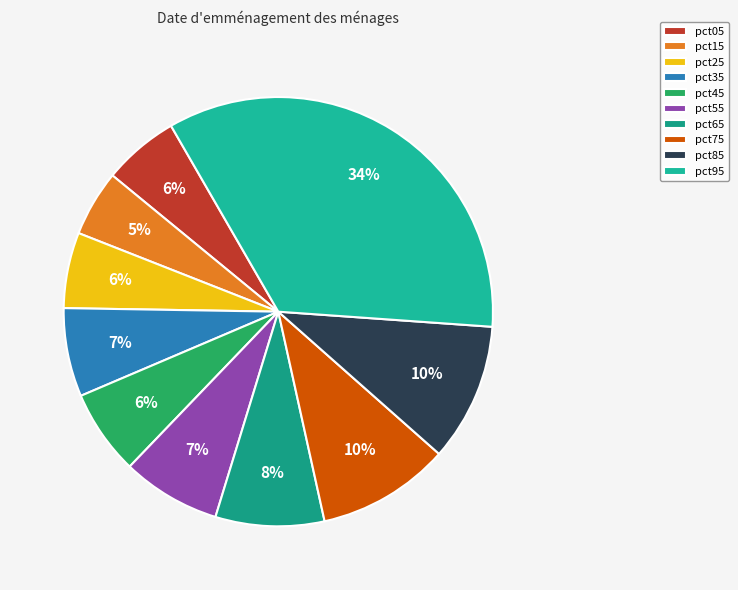

To the nearest percent, what is the difference between the pct95 and pct15 slice percentages?

29%